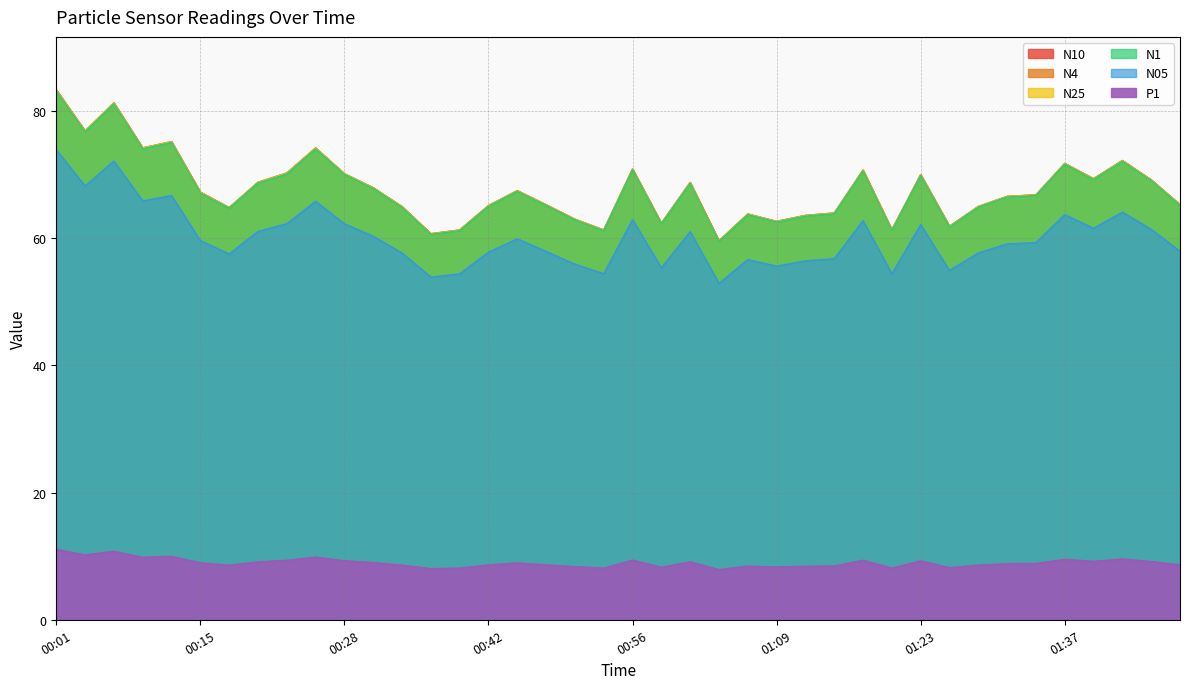

What is the approximate value of N1 at 00:53?

61.2